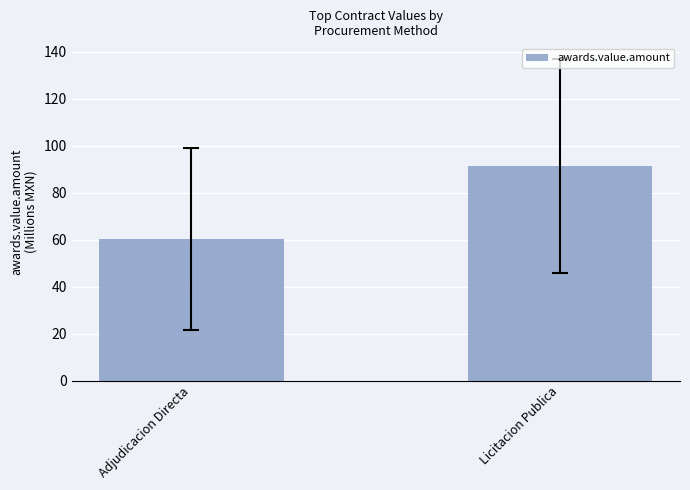

At which category does the chart reach its peak across all series?

Licitacion Publica